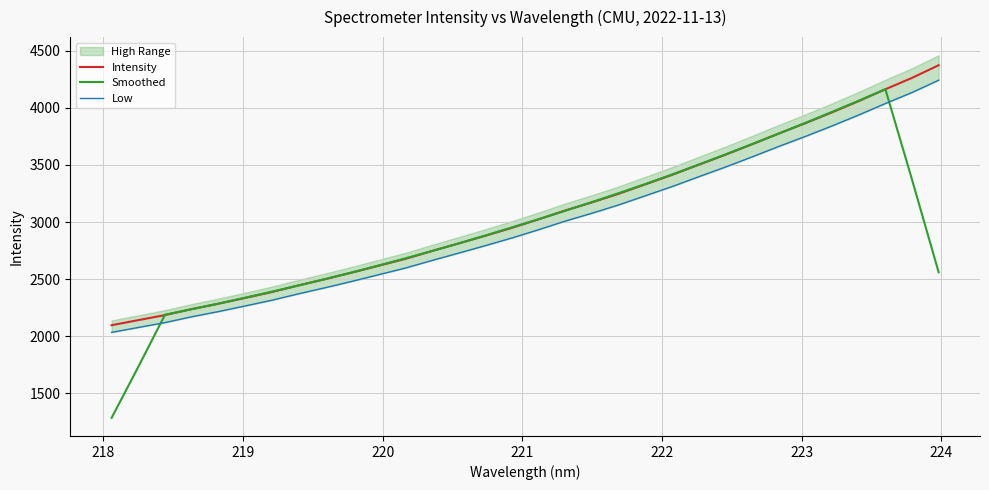

What is the highest value of the Intensity series?

4374.1